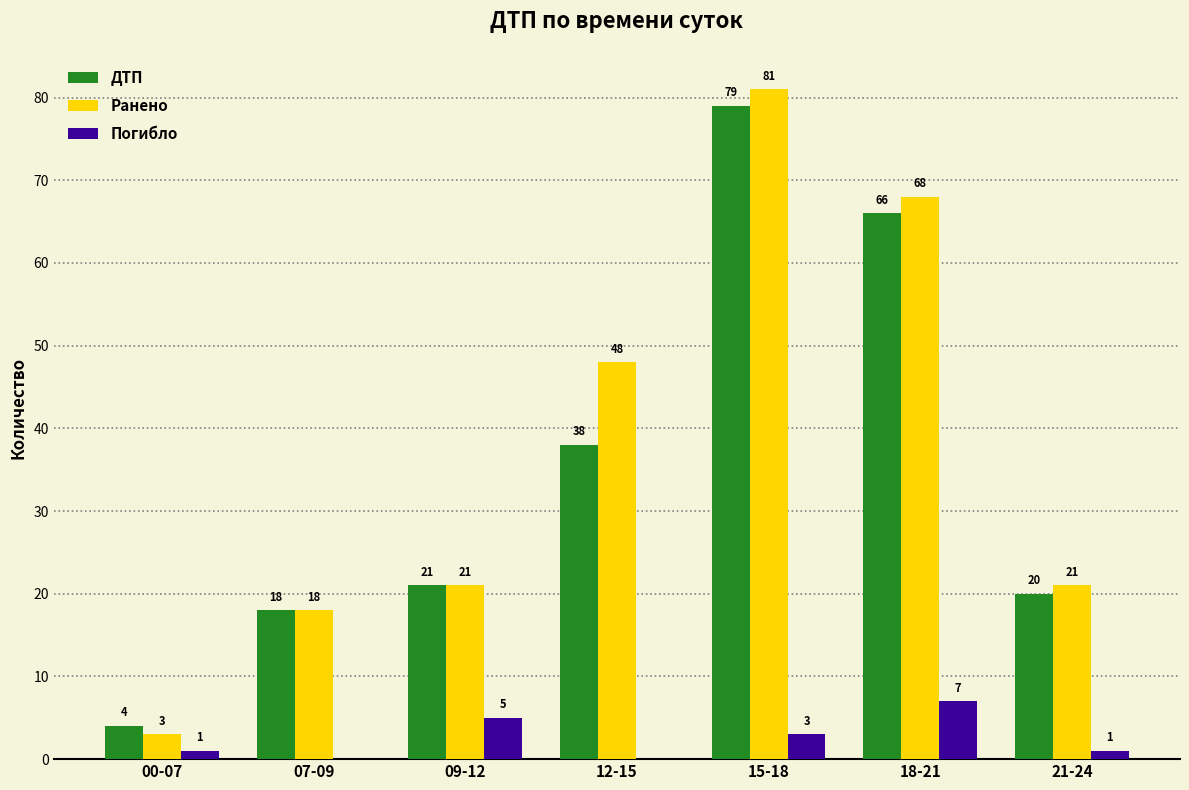

What is the greatest value displayed?

81